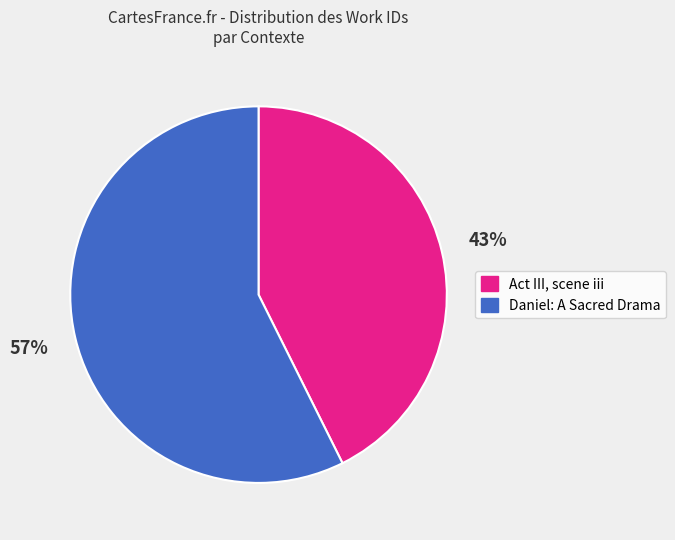

Combined, do Daniel: A Sacred Drama and Act III, scene iii account for over 50%?

Yes